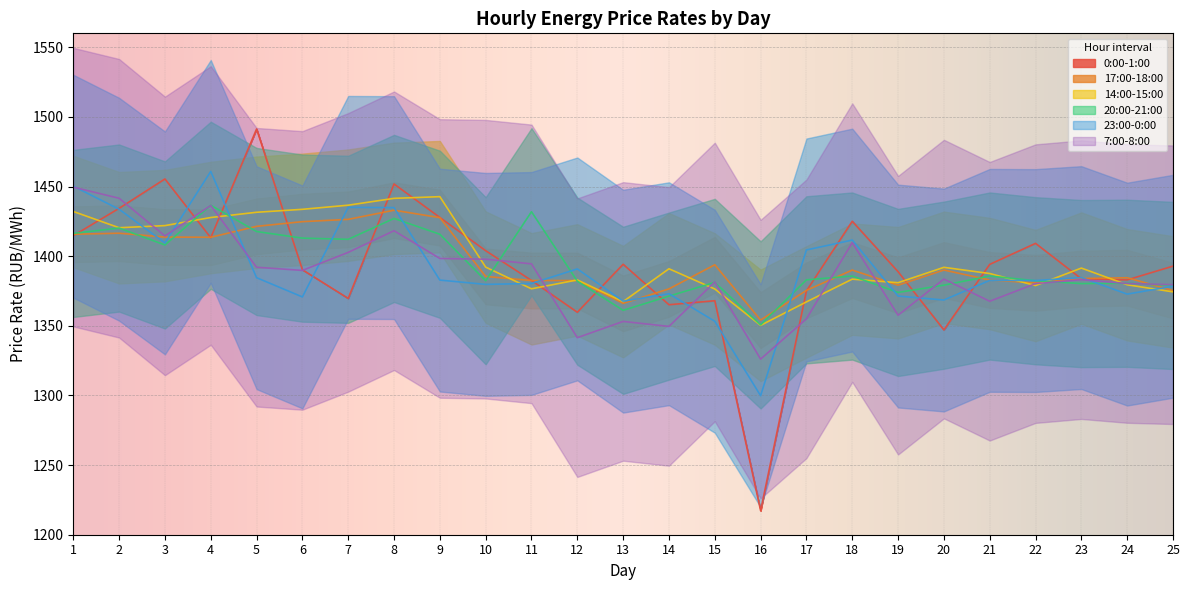

What is the spread (max minus min) of values at 6?

62.9